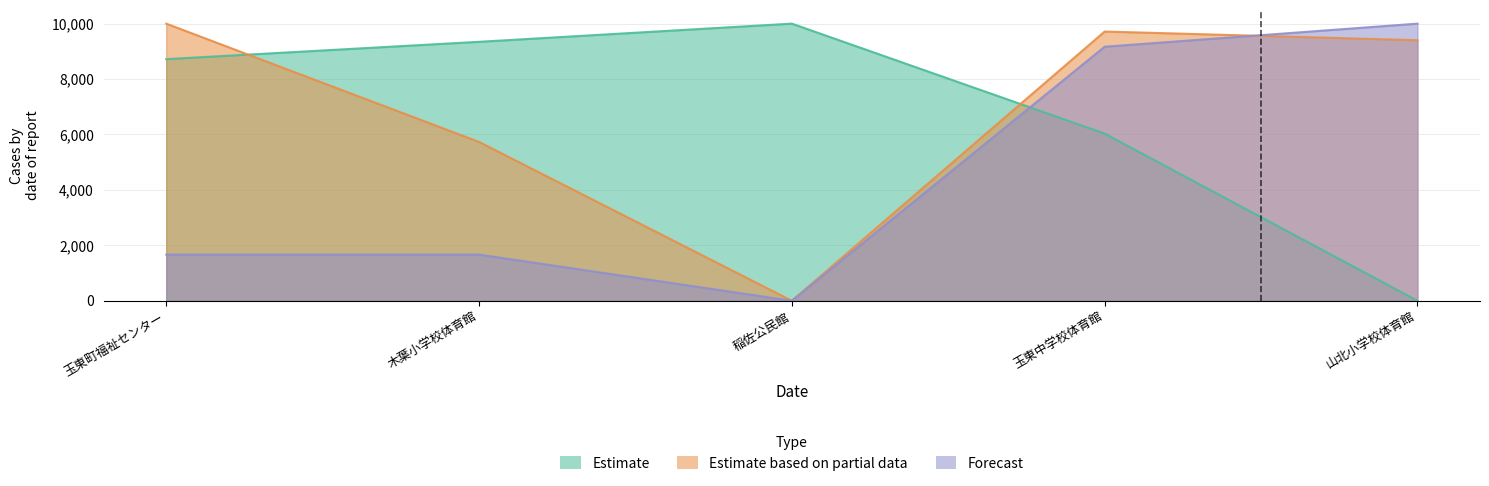

What is the label of the 2nd point from the right?

玉東中学校体育館